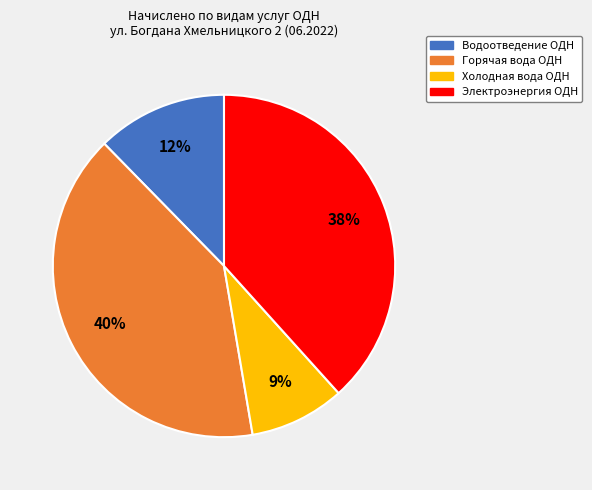

What is the largest slice in the pie chart?

Горячая вода ОДН